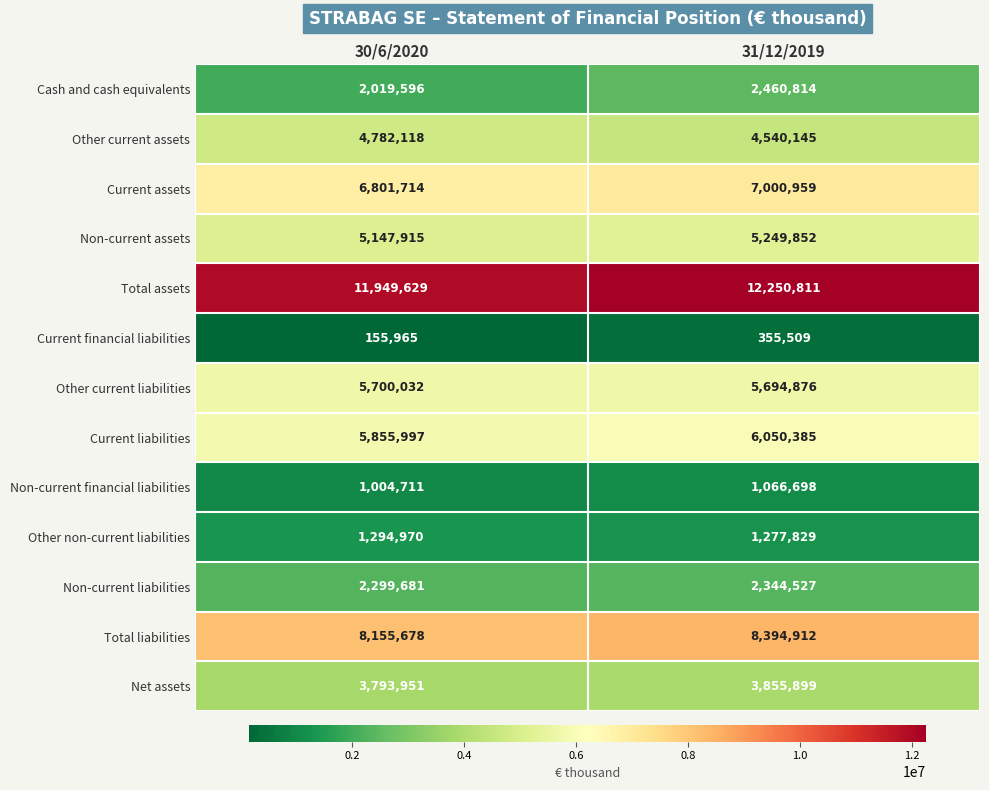

The Other current assets series shows 7322355 at 31/12/2019. True or false?

False